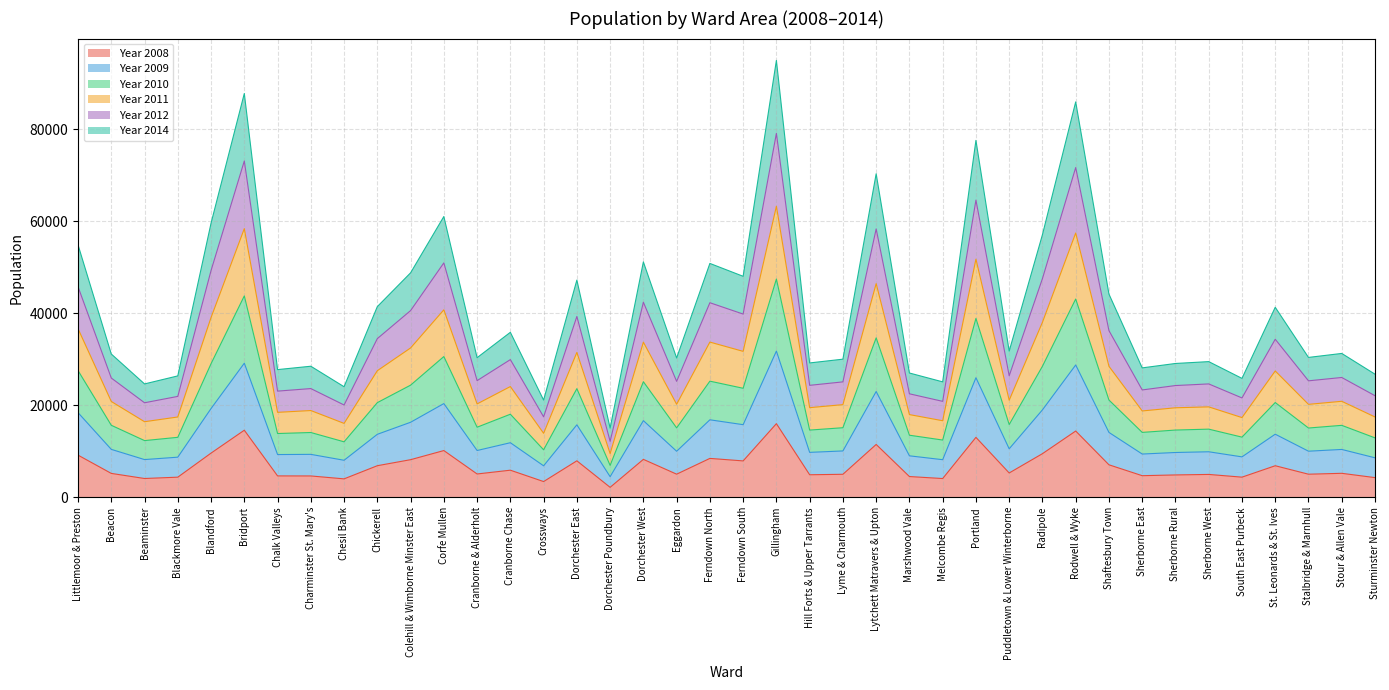

Is the value of Year 2008 at Chickerell greater than the value of Year 2010 at St. Leonards & St. Ives?

No